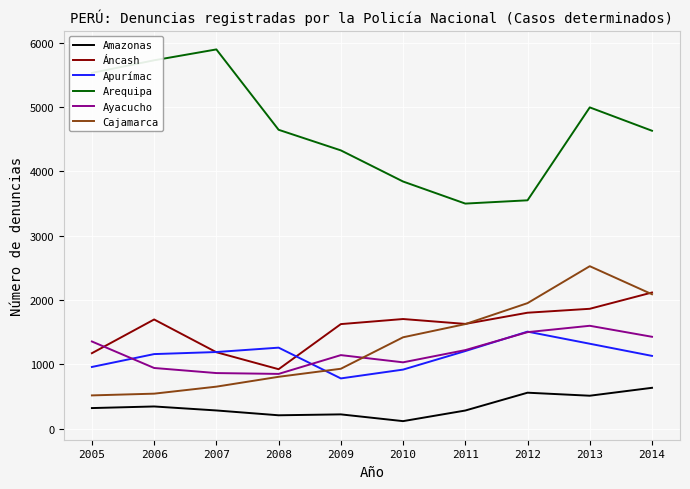

What is the difference between the highest and lowest values at 2011?

3216